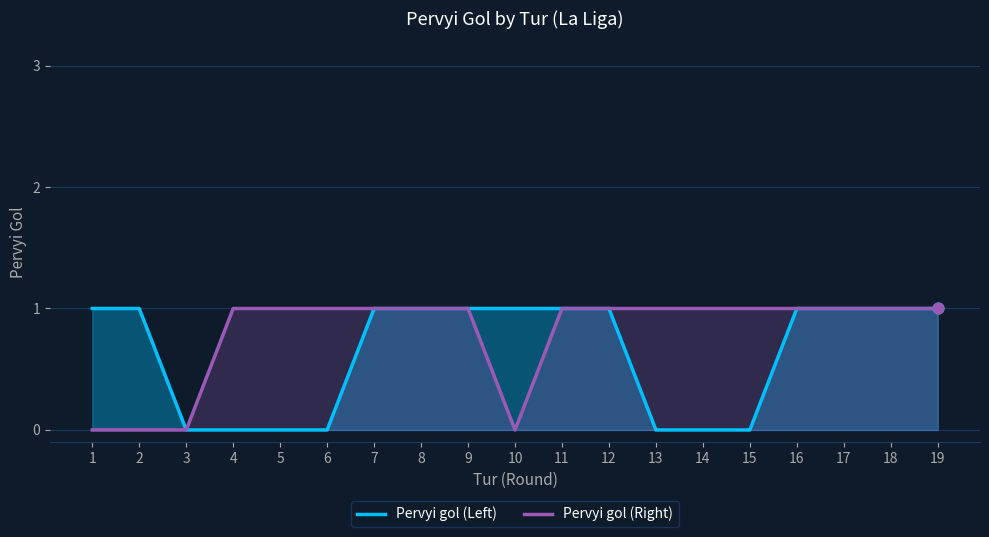

Which series has the widest spread of Y values?

Pervyi gol (Left)